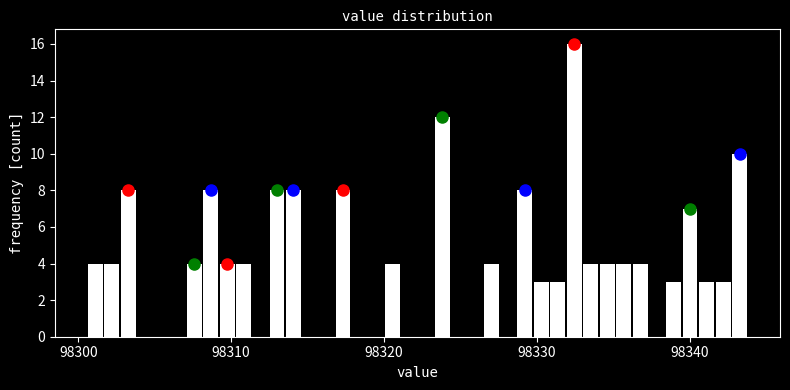

Around what value on the x-axis is the tallest bar? Give the approximate position of its centre, as read against the axis.

98332